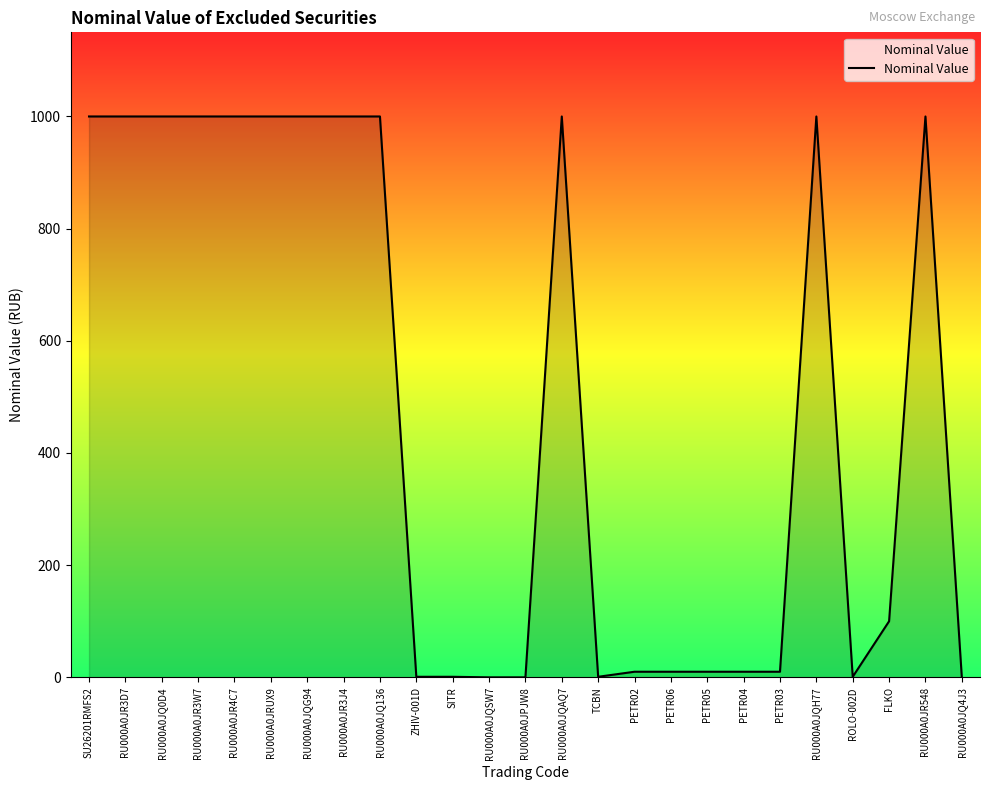

The chart shows a value of 1 at TCBN. True or false?

True